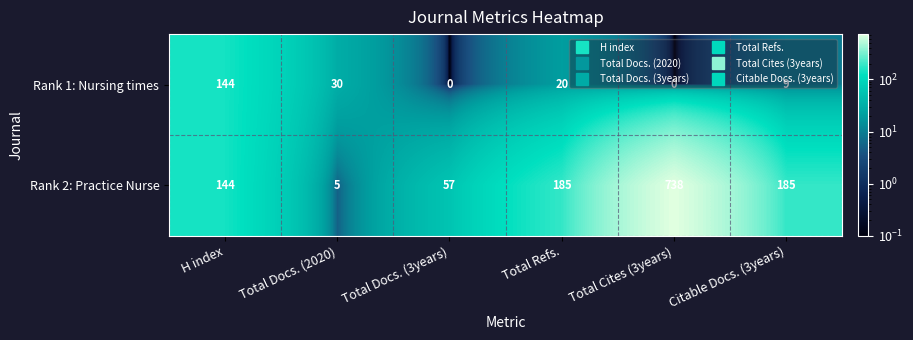

At which label does Rank 1: Nursing times first exceed 20?

H index